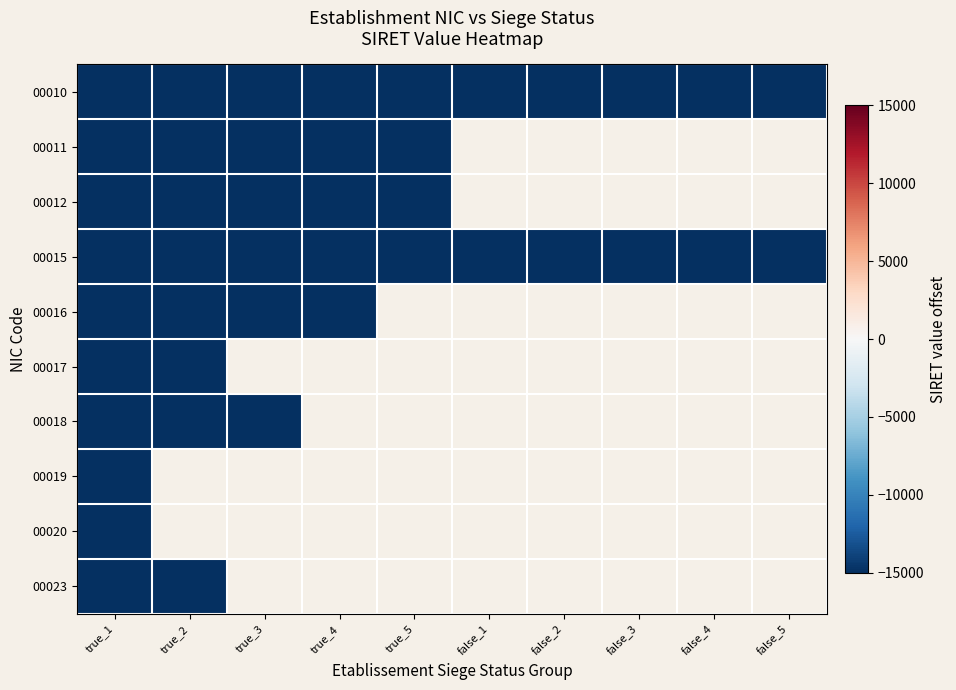

Is the value of 00023 at false_5 greater than the value of 00019 at false_3?

No